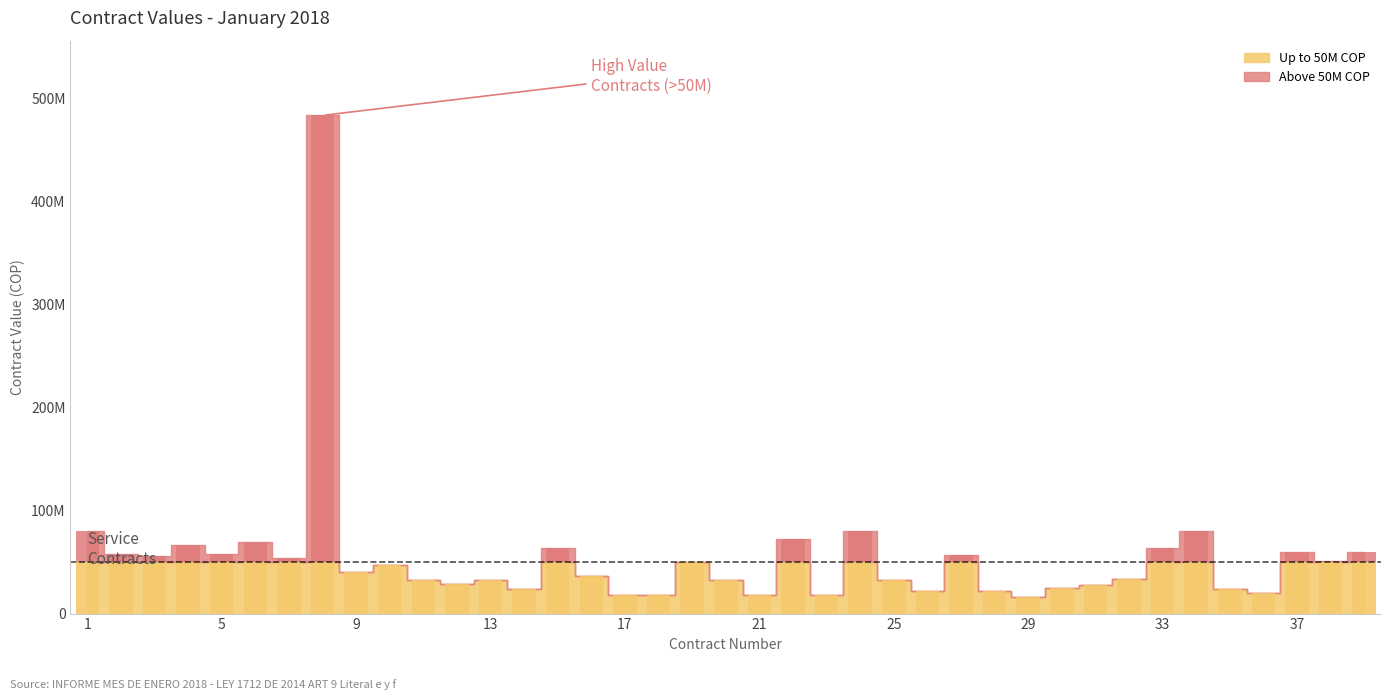

Which has a higher value, 12 or 2?

2